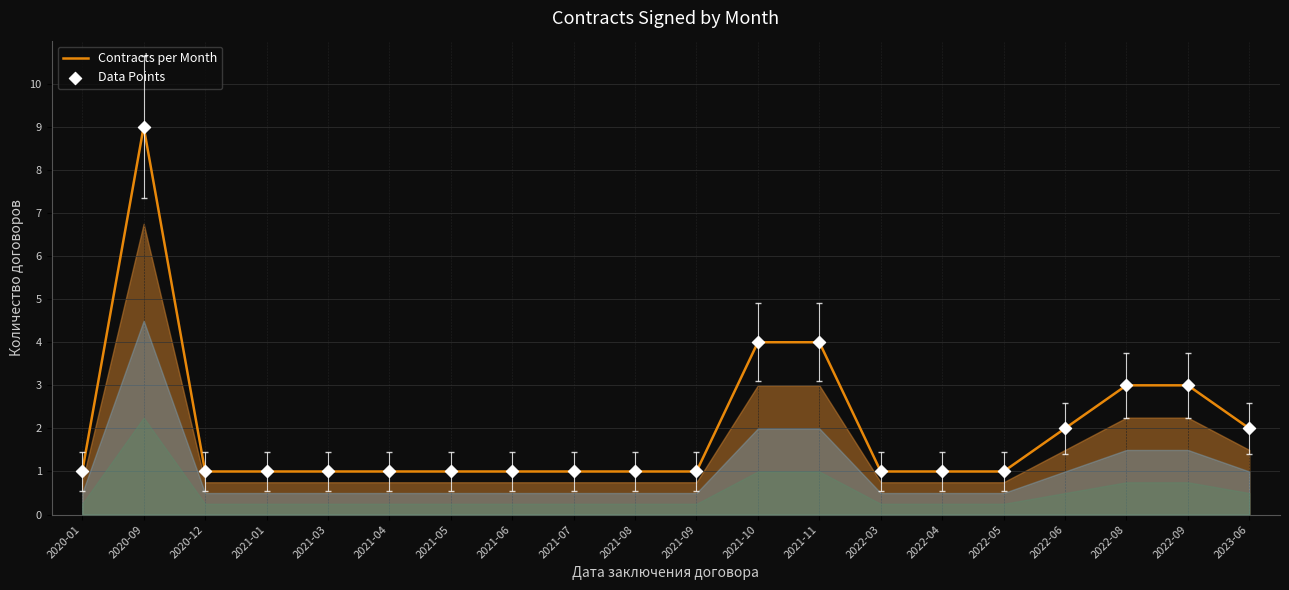

What is the ratio of the value at 2021-06 to the value at 2022-03?

1.0